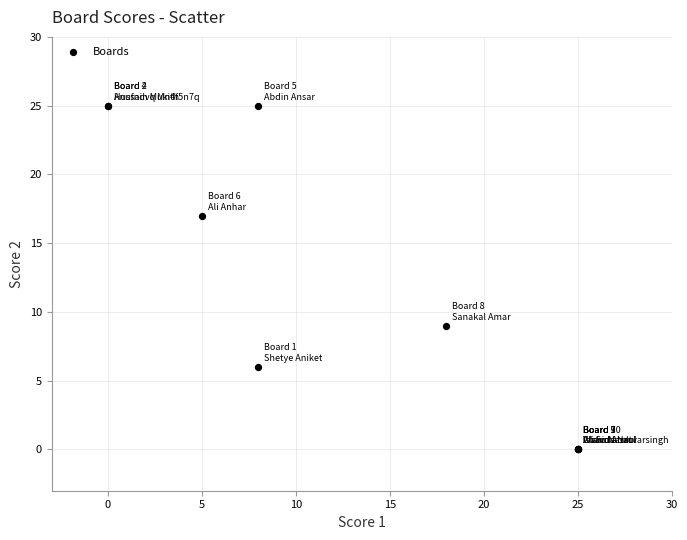

What Y value in the scatter plot is closest to 12?

9